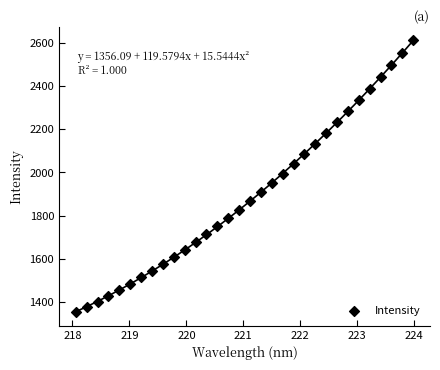

What is the range of Y values (max minus min)?

1256.9